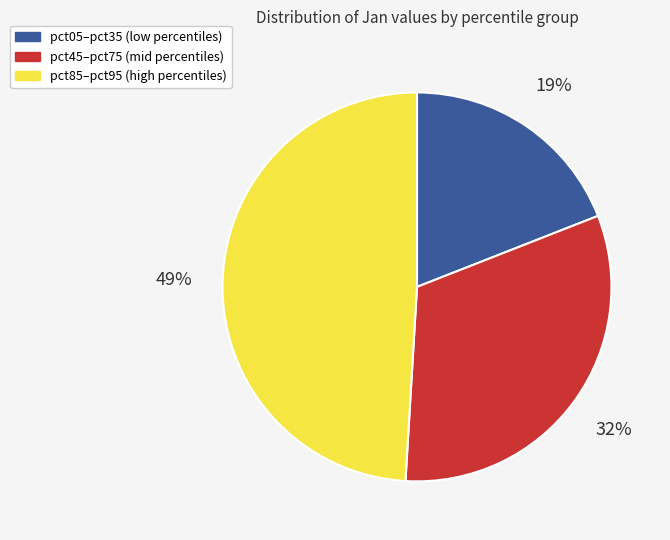

Does any single category account for the majority?

No